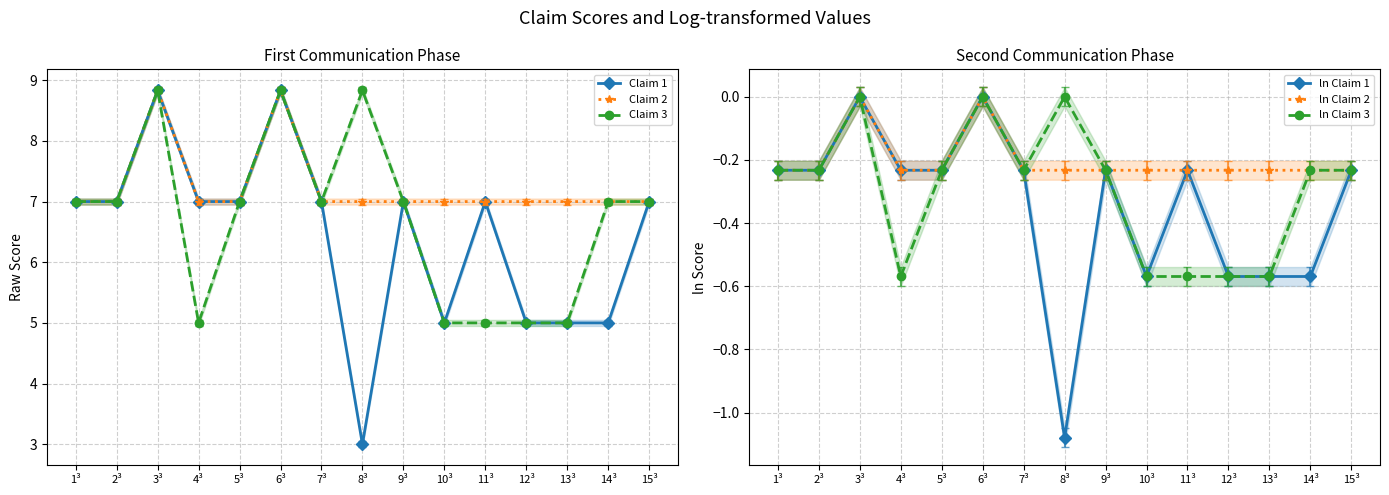

At which category does ln Claim 3 reach its first local valley?

4³